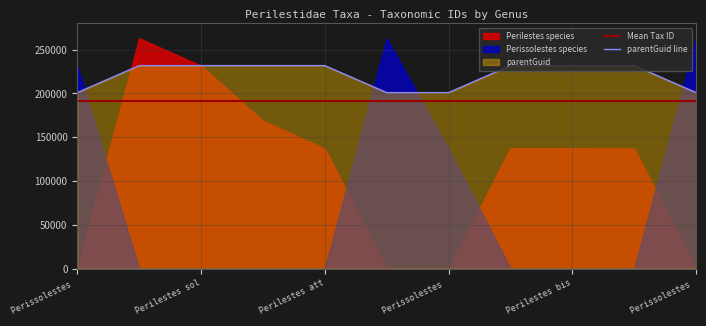

The value of Mean Tax ID at Perilestes att is 288949.8. True or false?

False